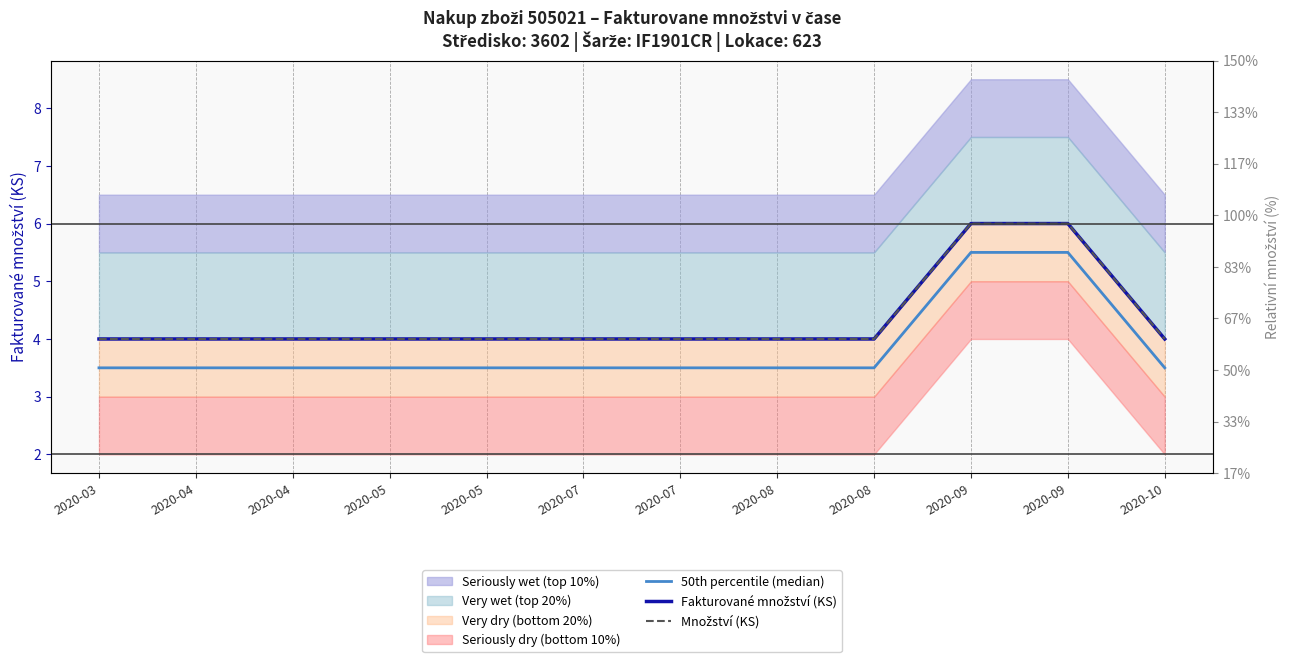

Between 2020-08 and 2020-09, which series saw the biggest shift?

50th percentile (median)